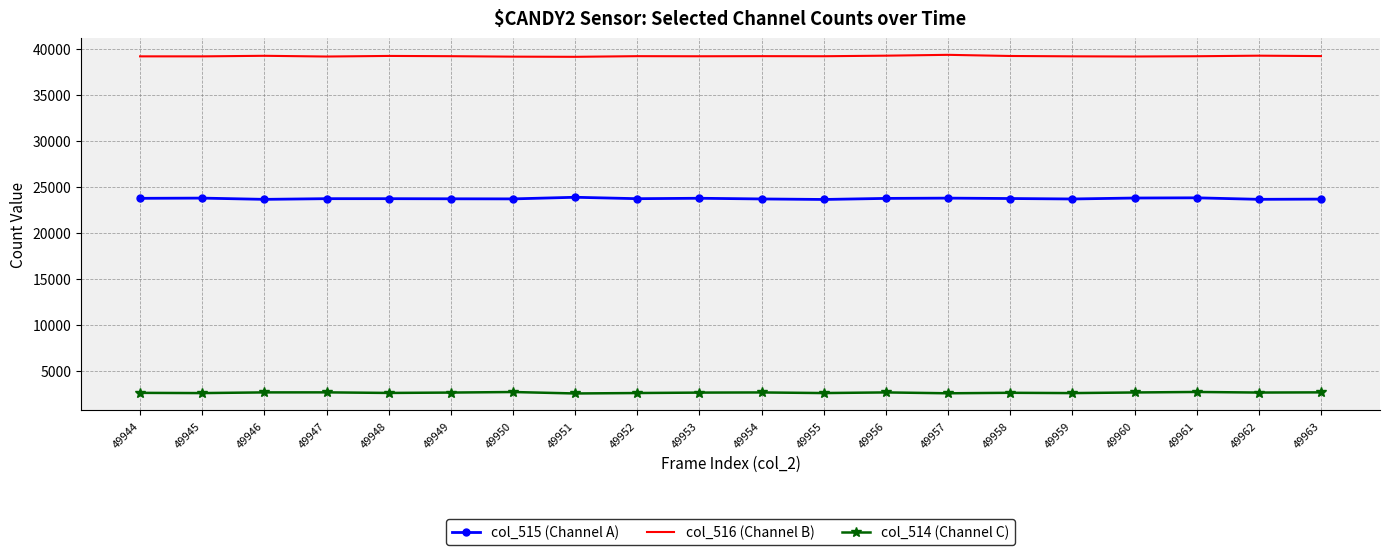

True or false: col_516 (Channel B) and col_515 (Channel A) cross at least once.

False